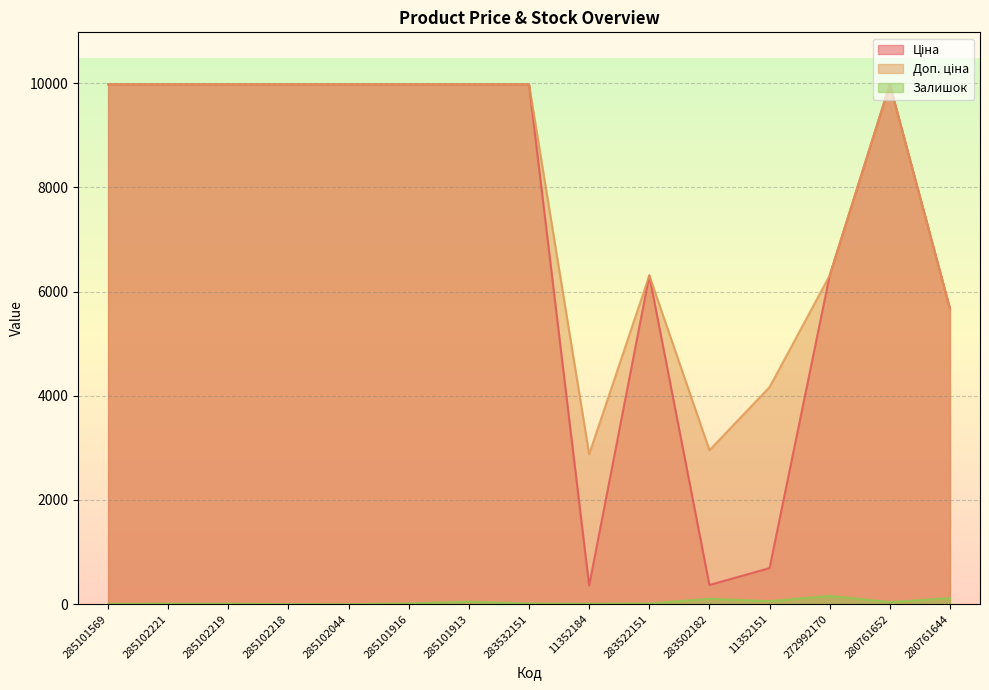

True or false: Доп. ціна and Ціна cross at least once.

False